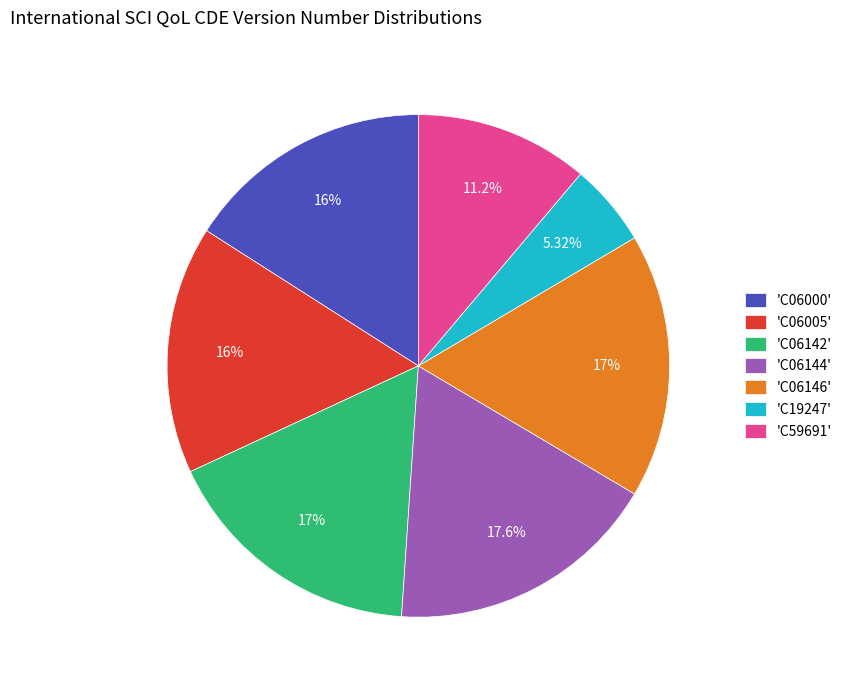

Combined, do 'C06142' and 'C06146' account for over 50%?

No